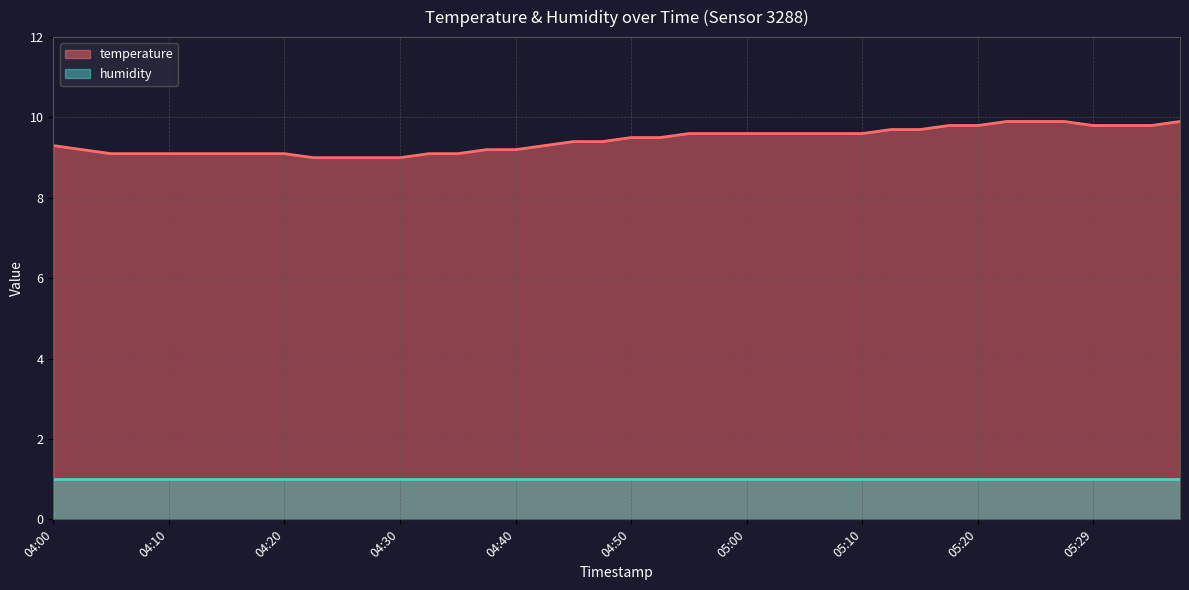

True or false: the data has more than 0 interior local peaks.

False